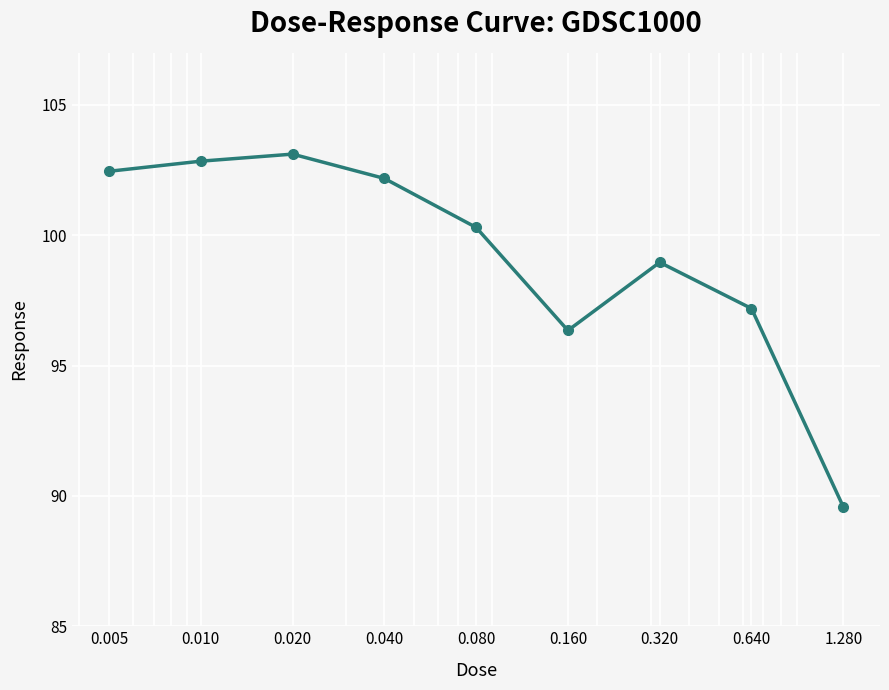

What is the maximum value shown in the chart?

103.1